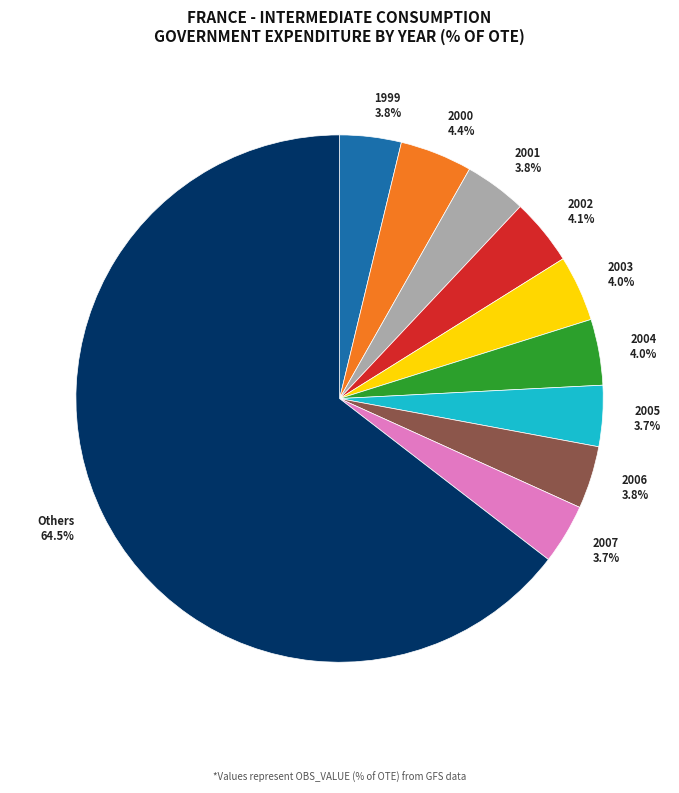

What portion of the pie excludes 2006?

96.2%